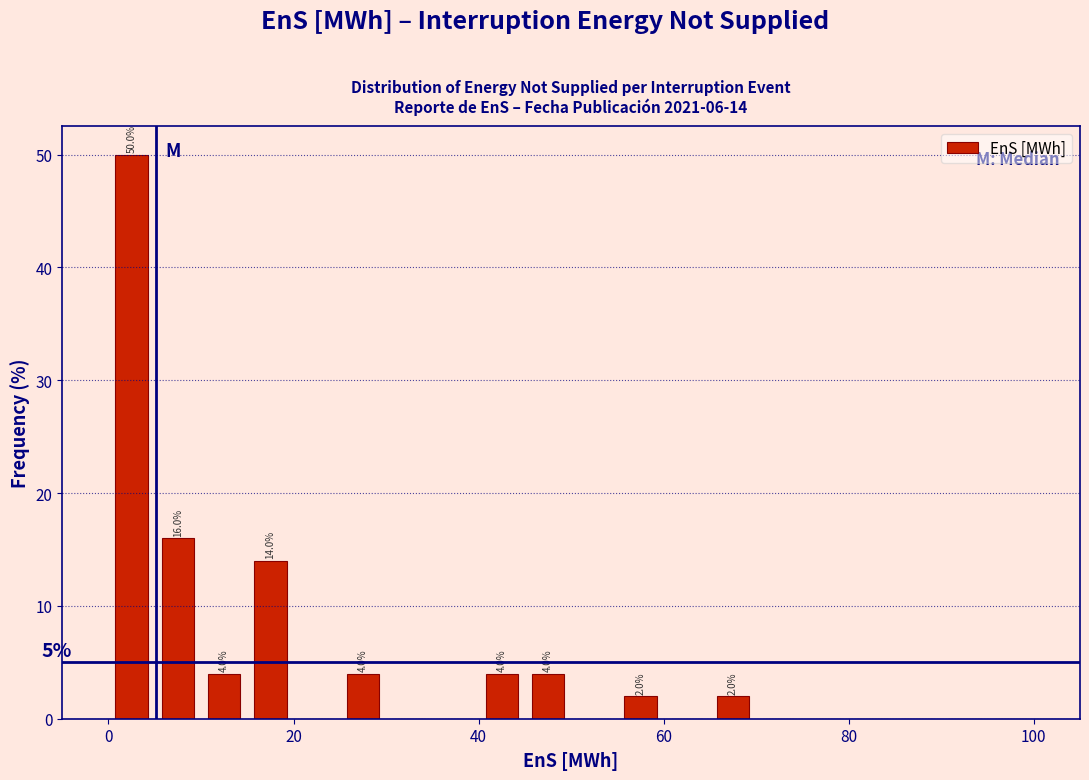

Around what value on the x-axis is the tallest bar? Give the approximate position of its centre, as read against the axis.

2